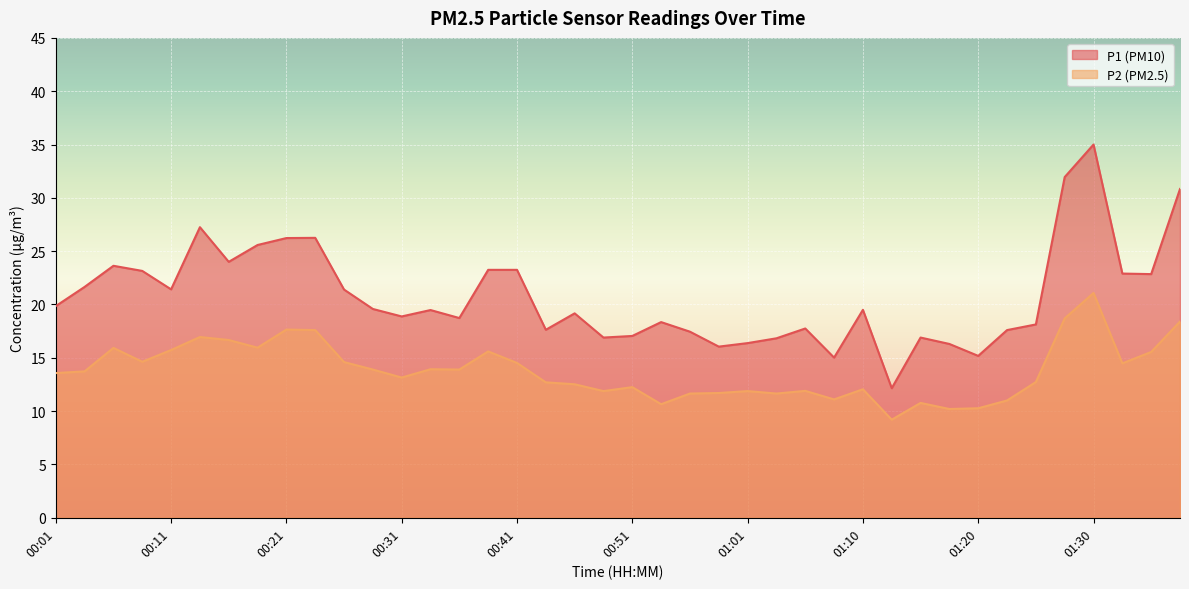

Between 00:41 and 00:43, which is larger?

00:41